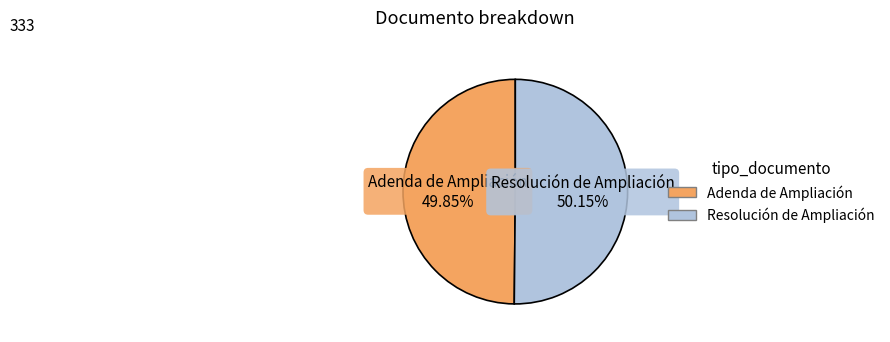

What is the ratio of the value at Resolución de Ampliación to the value at Adenda de Ampliación?

1.0